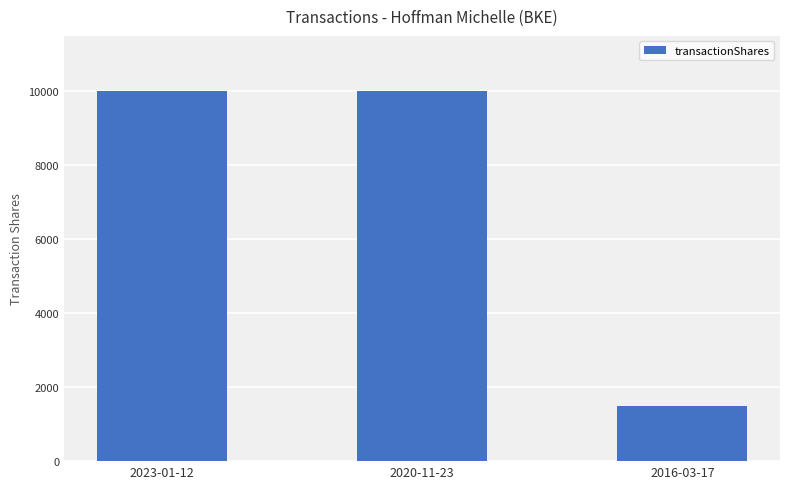

How many data points are less than 10000?

1